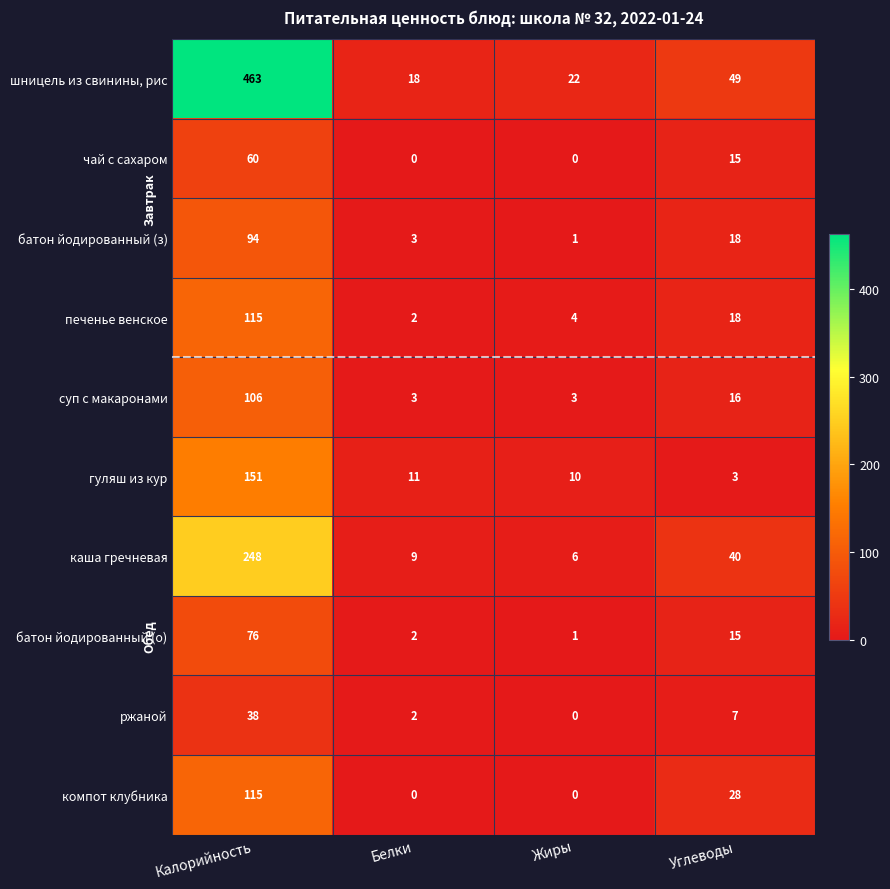

What is the total value across all series at Углеводы?

209